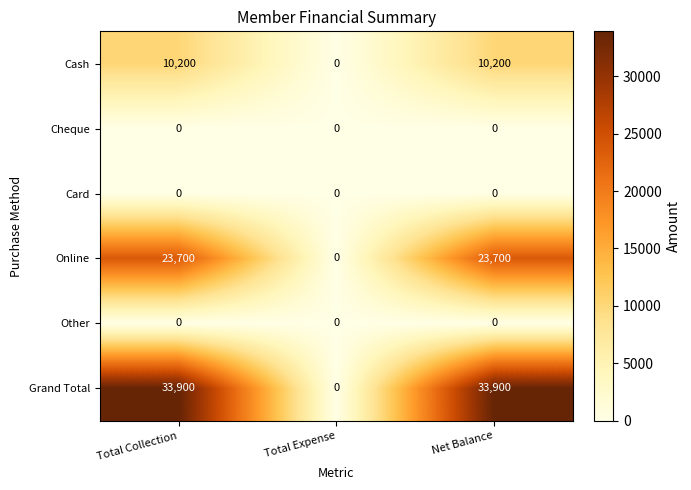

The Cash series shows 13416 at Net Balance. True or false?

False